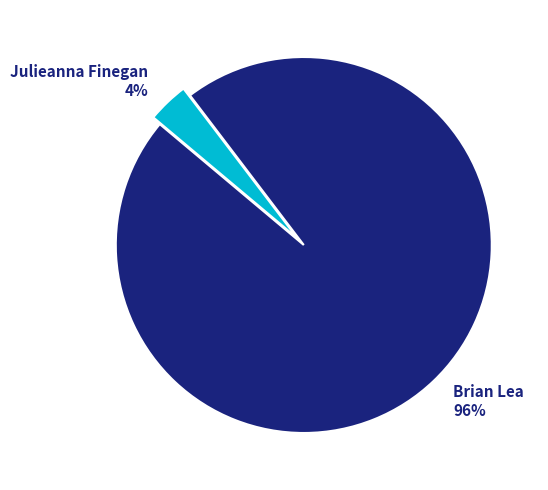

Does Brian Lea represent more than half of the total?

Yes